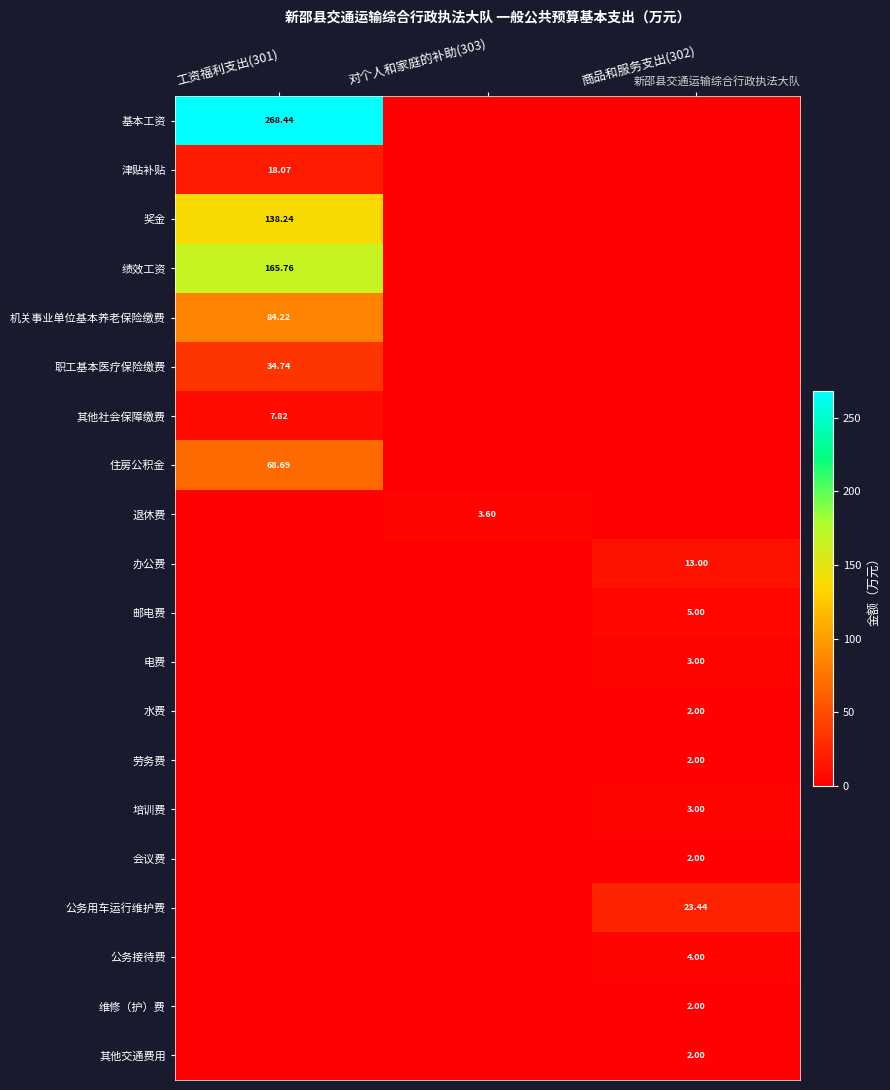

At which category is the sum across all series the highest?

工资福利支出(301)